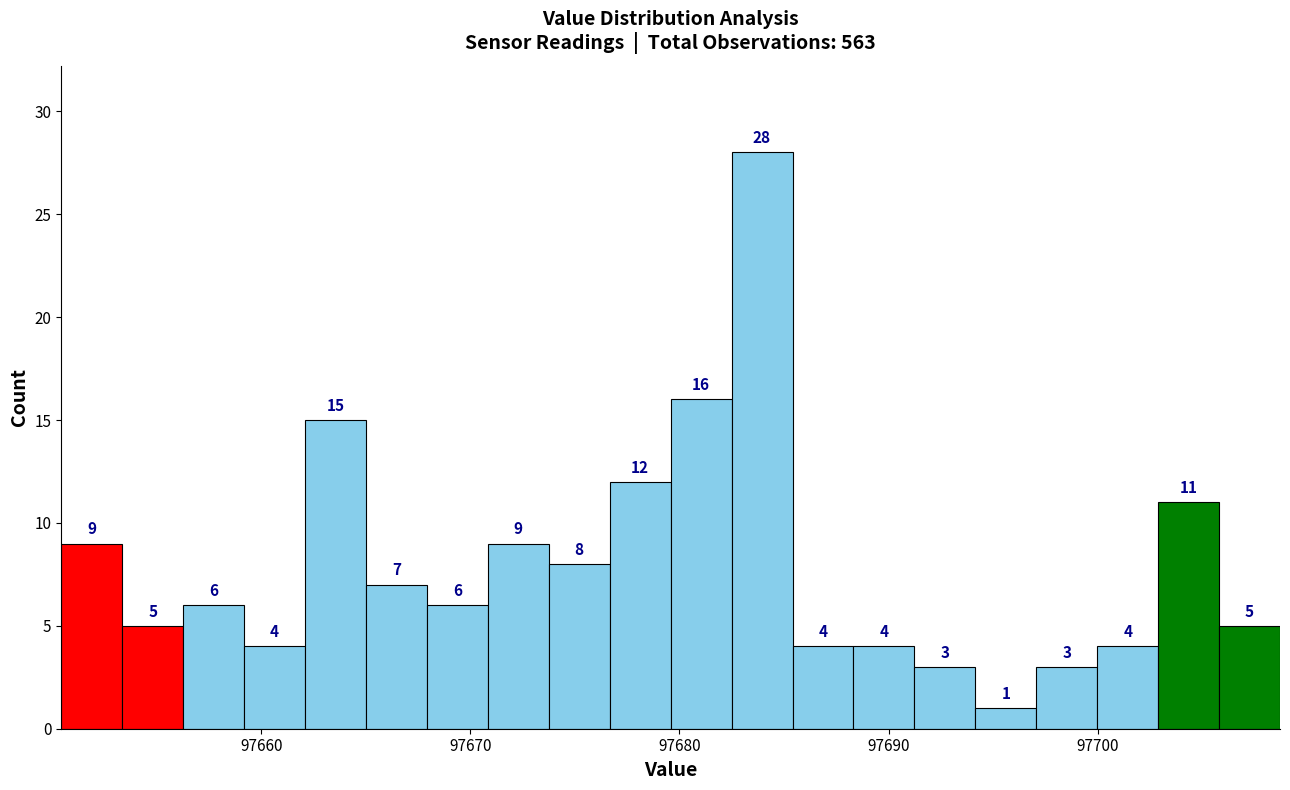

Read against the x-axis, roughly where is the centre of the tallest bar?

97684